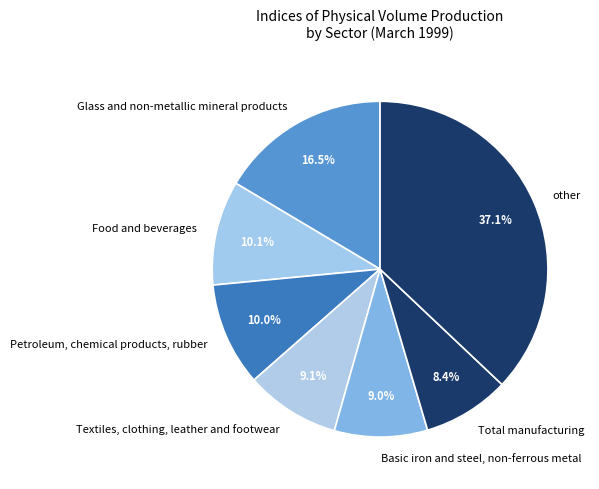

Approximately how many times larger is the value at Basic iron and steel, non-ferrous metal compared to Glass and non-metallic mineral products?

0.5